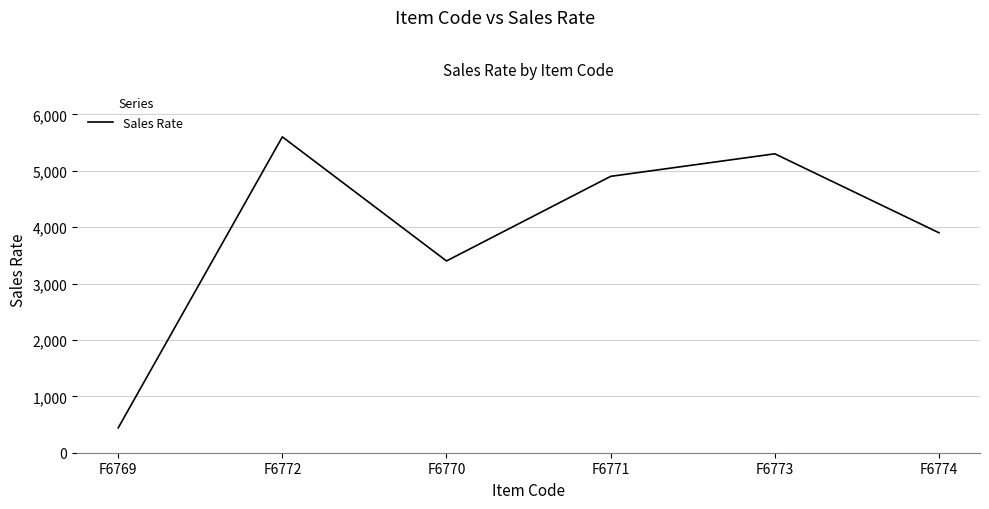

True or false: there are more than 2 points higher than both neighbors.

False